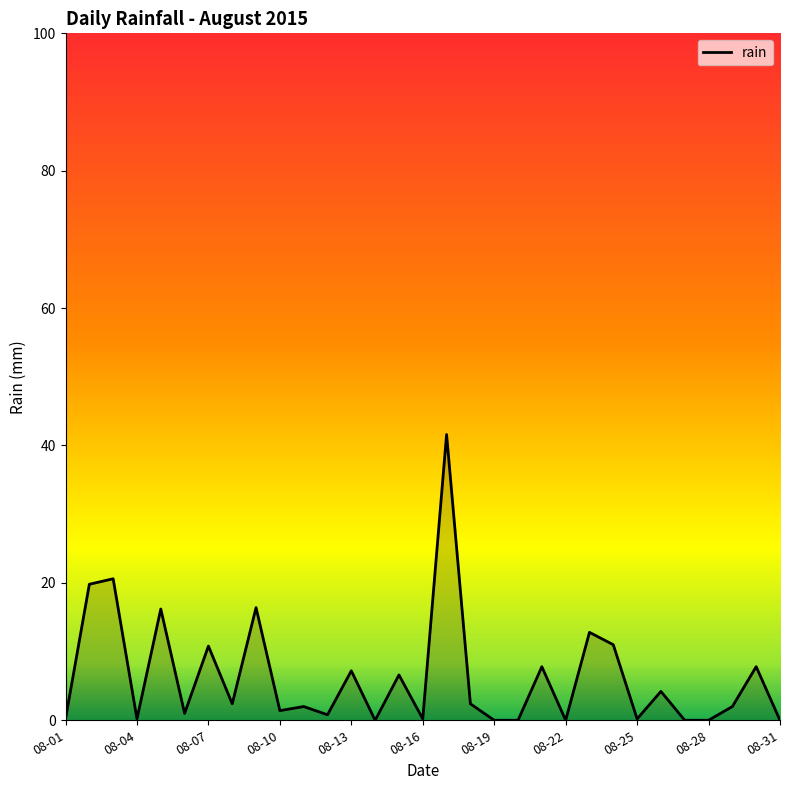

What is the greatest value displayed?

41.6